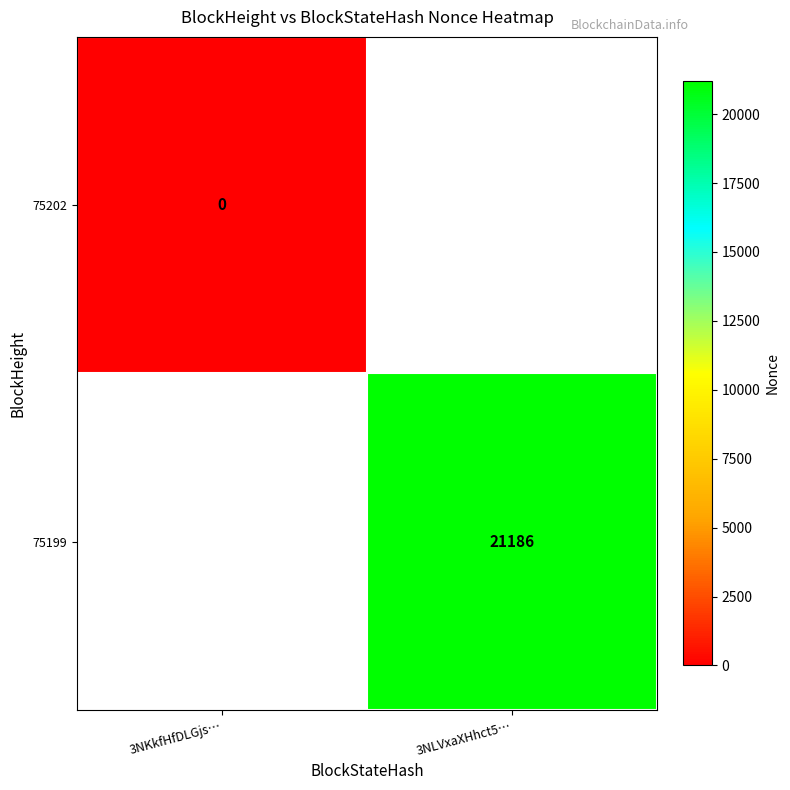

Is it true that 75199 equals 34127 at 3NLVxaXHhct5…?

False